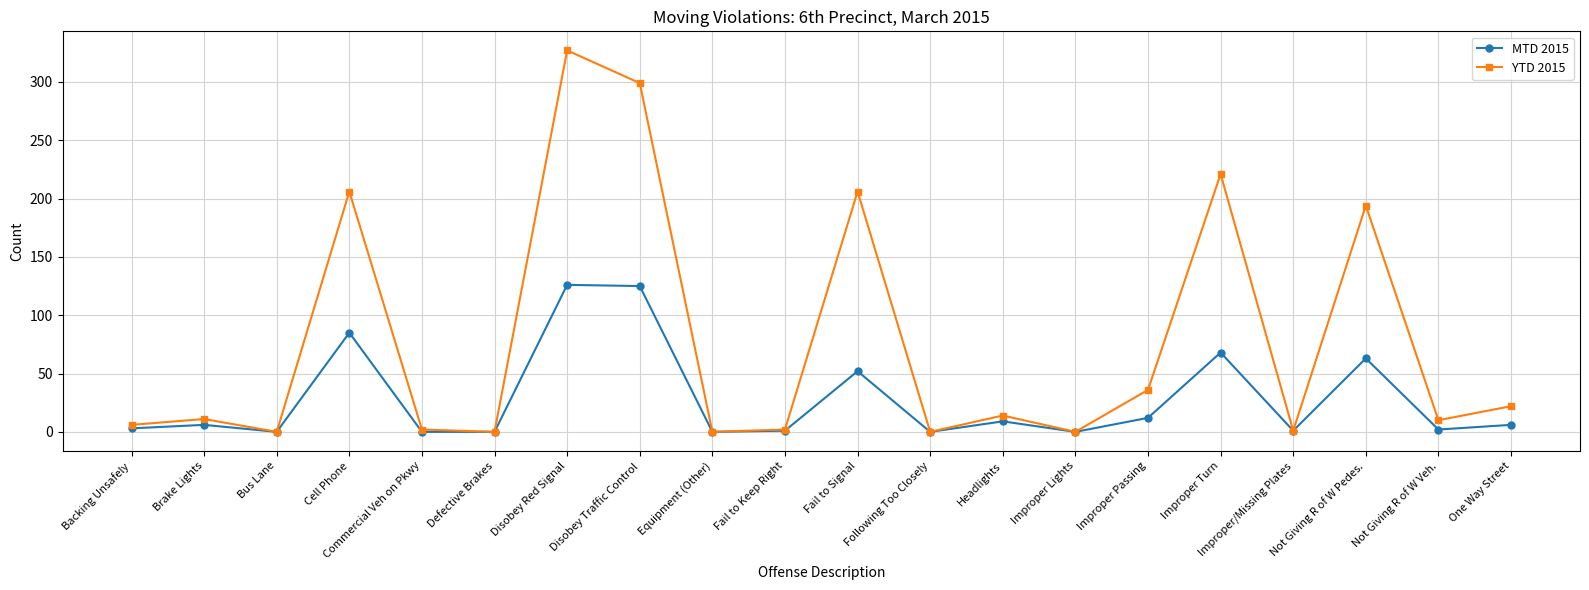

Rank the series by their average value, from highest to lowest.

YTD 2015, MTD 2015